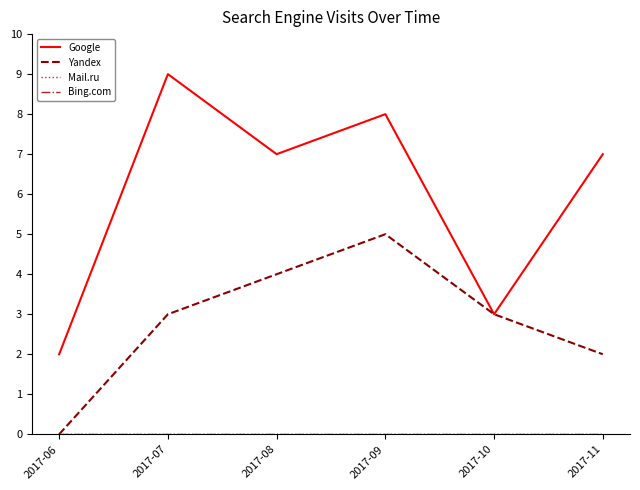

True or false: Google and Yandex cross at least once.

False